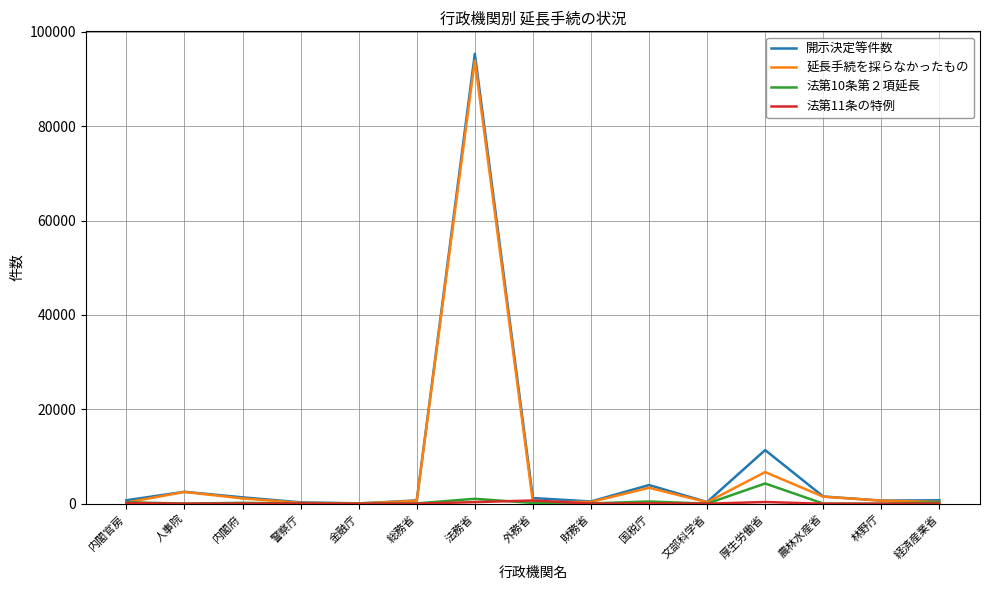

True or false: 開示決定等件数 has more than 0 points higher than both neighbors.

True